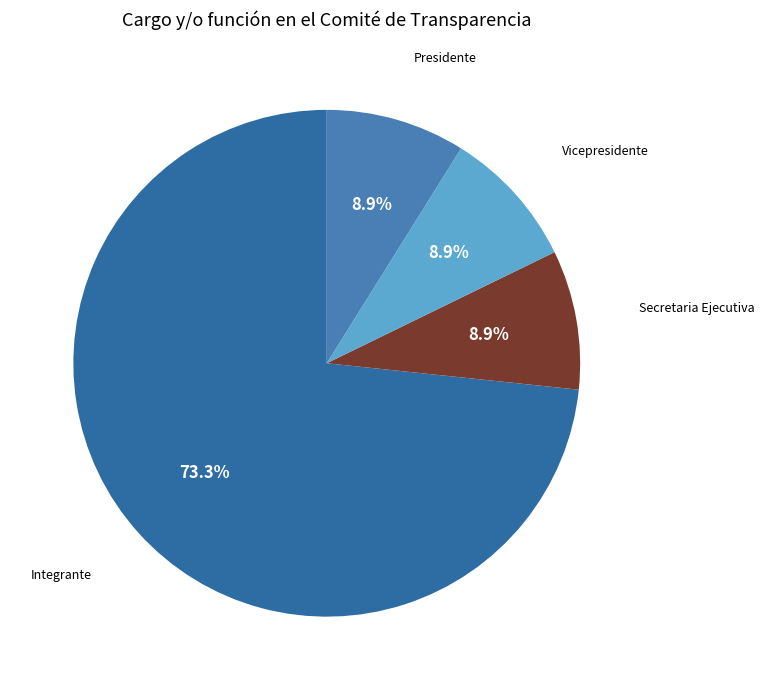

Which category has the biggest portion of the pie?

Integrante